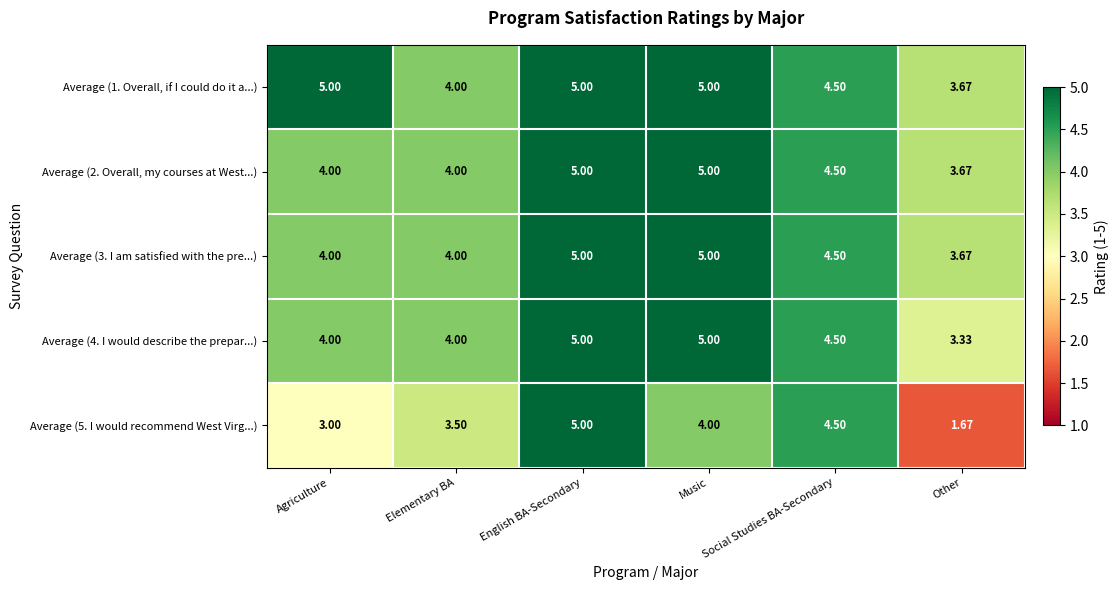

Is the value of Average (5. I would recommend West Virg...) at Other greater than the value of Average (3. I am satisfied with the pre...) at Other?

No